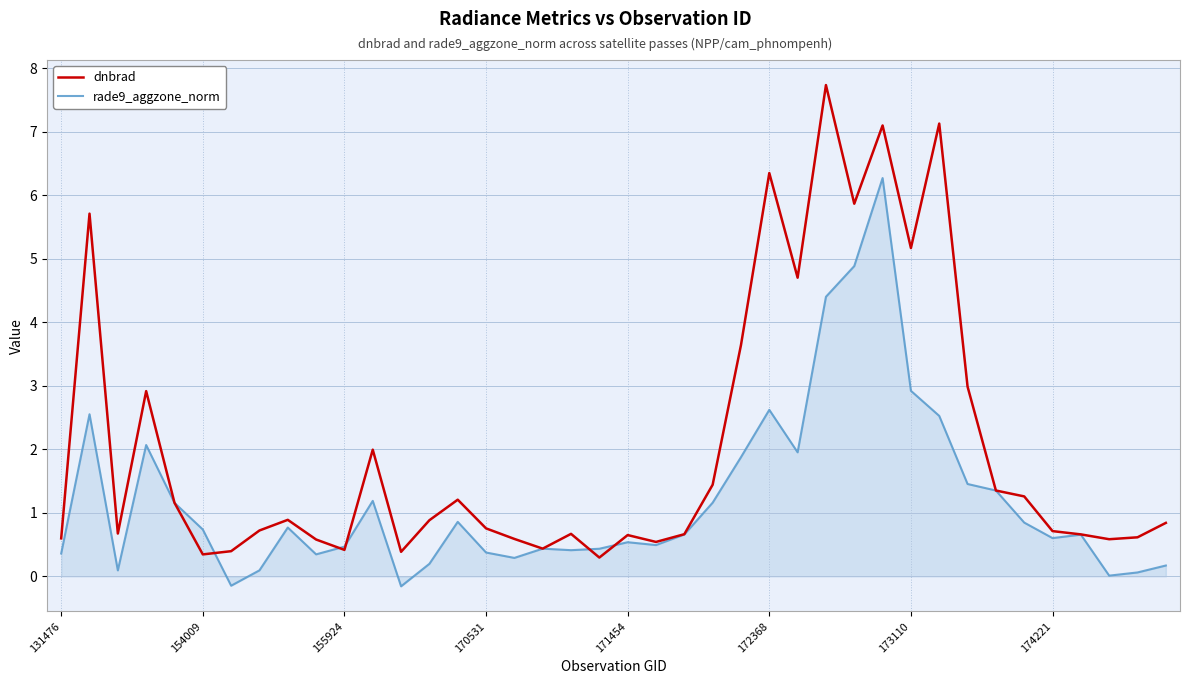

What are all the series names shown in the legend?

dnbrad, rade9_aggzone_norm